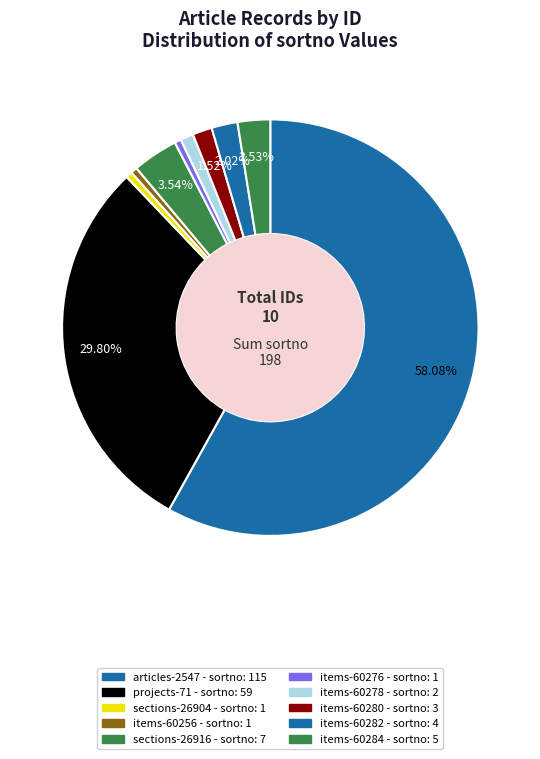

Is there a majority slice in this chart?

Yes